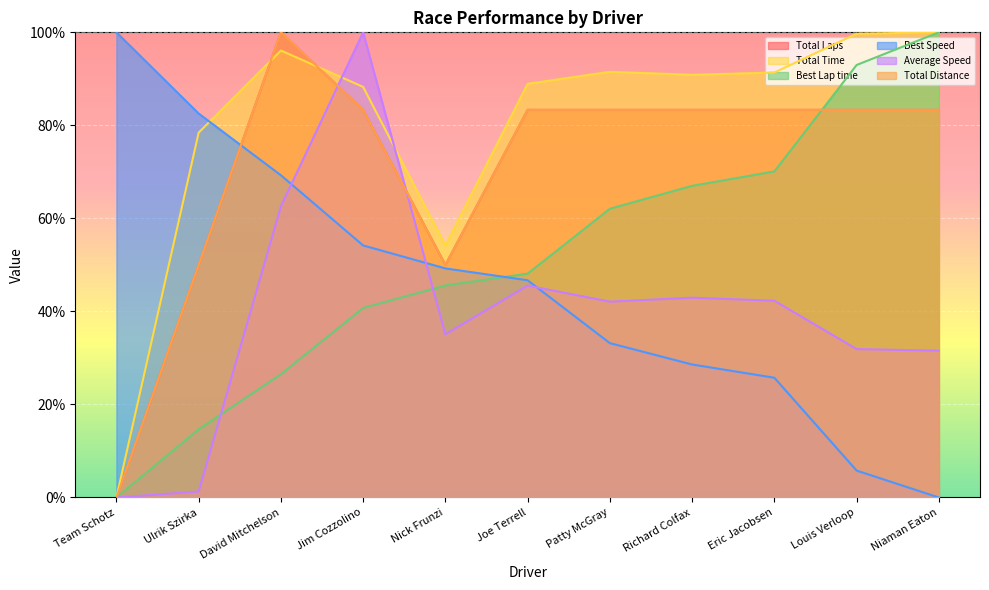

What are all the series names shown in the legend?

Total Laps, Total Time, Best Lap time, Best Speed, Average Speed, Total Distance